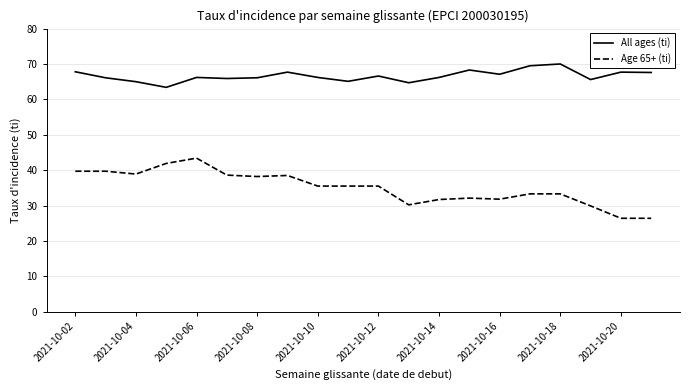

List the series in order of their overall mean, highest first.

All ages (ti), Age 65+ (ti)